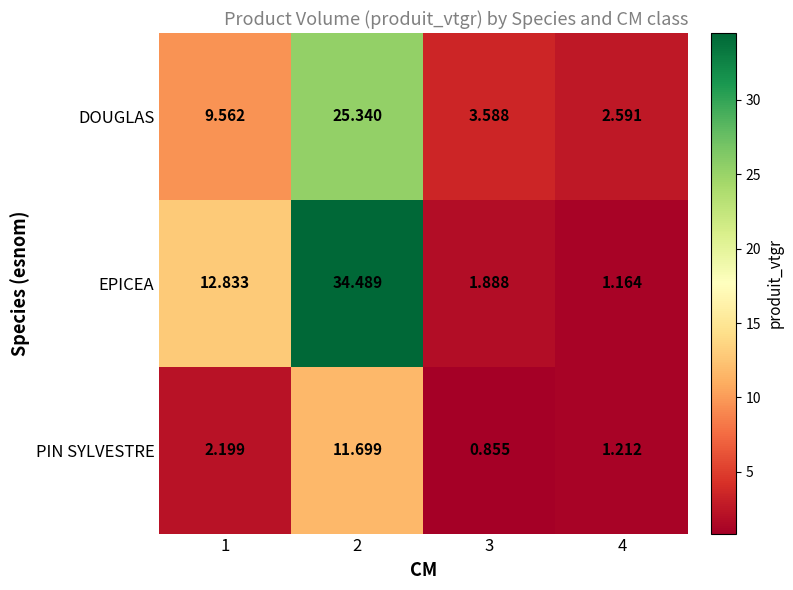

At which category is the sum across all series the highest?

2